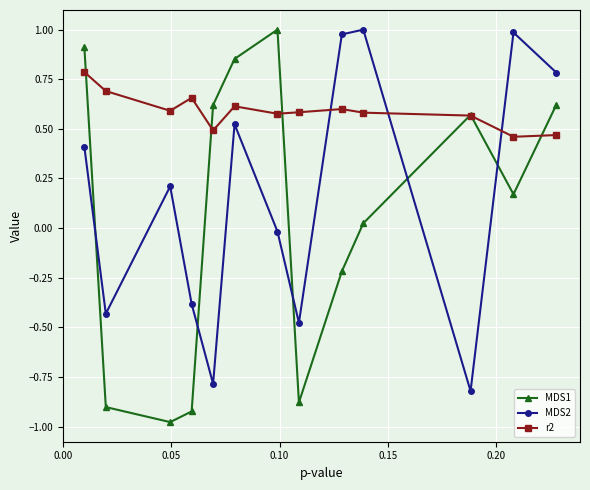

Which series has the largest total across all categories?

r2